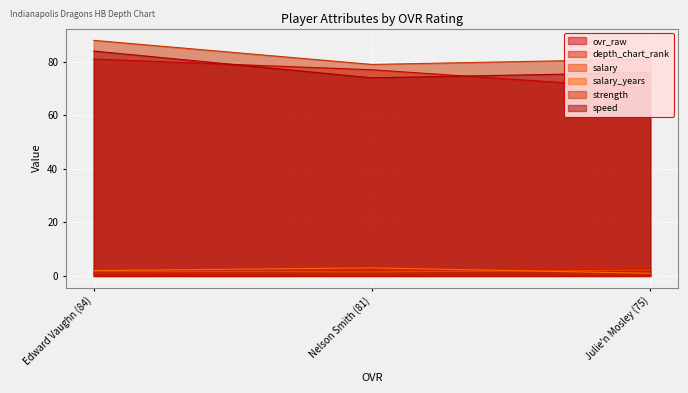

Which series changed the most between Nelson Smith (81) and Julie'n Mosley (75)?

ovr_raw